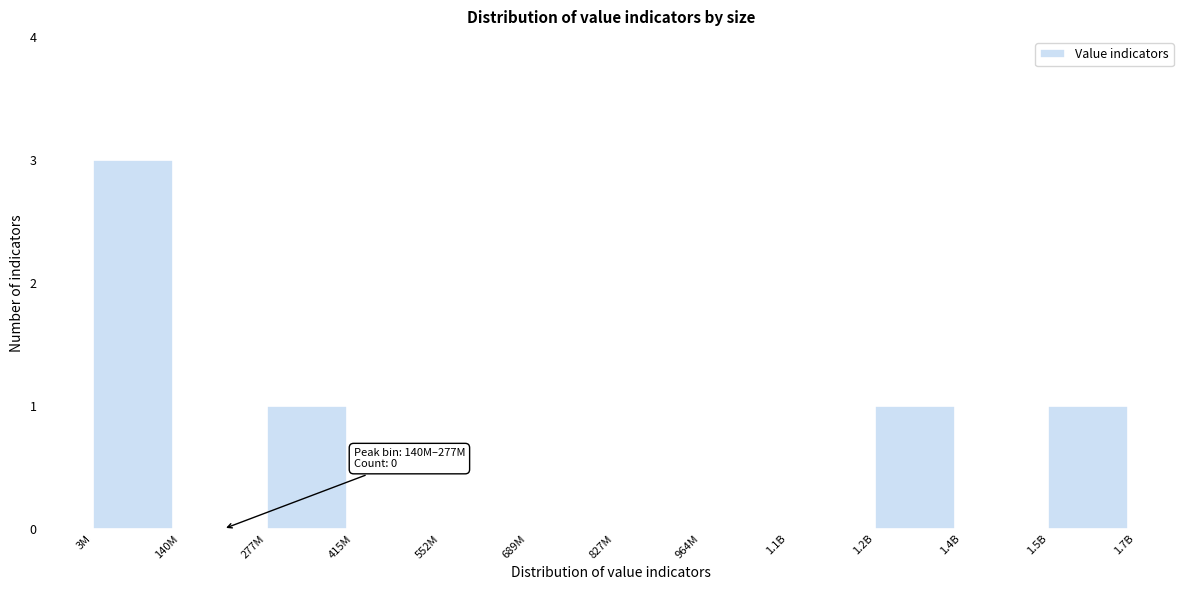

Reading left to right, what are all the values shown in this chart?

3M=3	140M=0	277M=1	415M=0	552M=0	689M=0	827M=0	964M=0	1.1B=0	1.2B=1	1.4B=0	1.5B=1